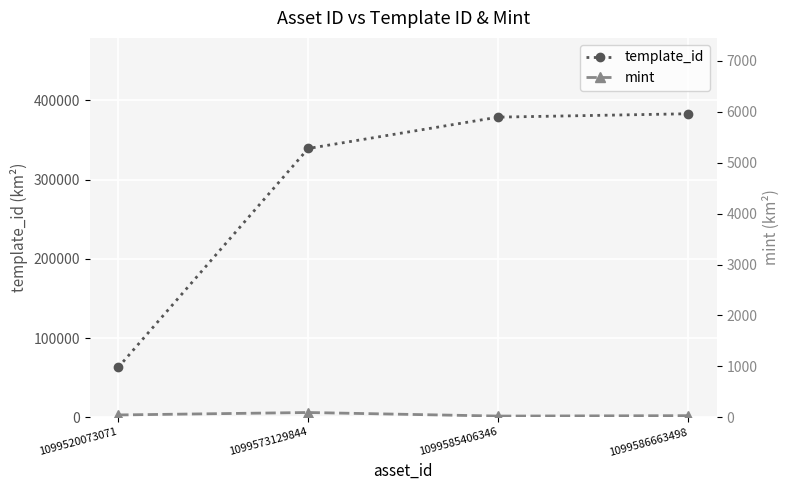

How many values in the template_id series are below 378797?

2